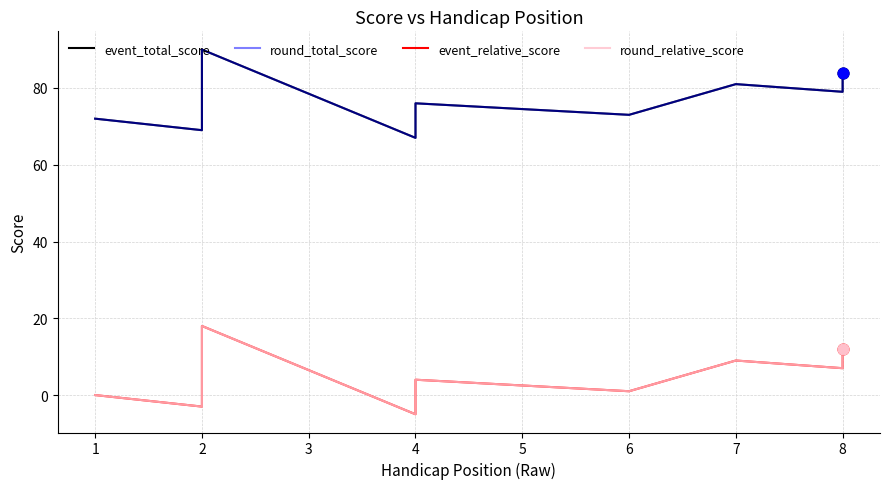

At which category is the sum across all series the highest?

2